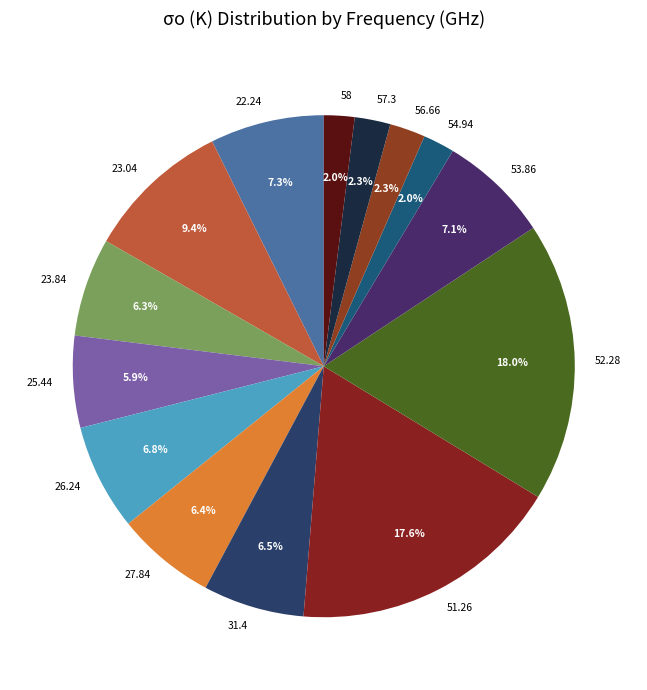

What portion of the pie excludes 23.84?

93.7%